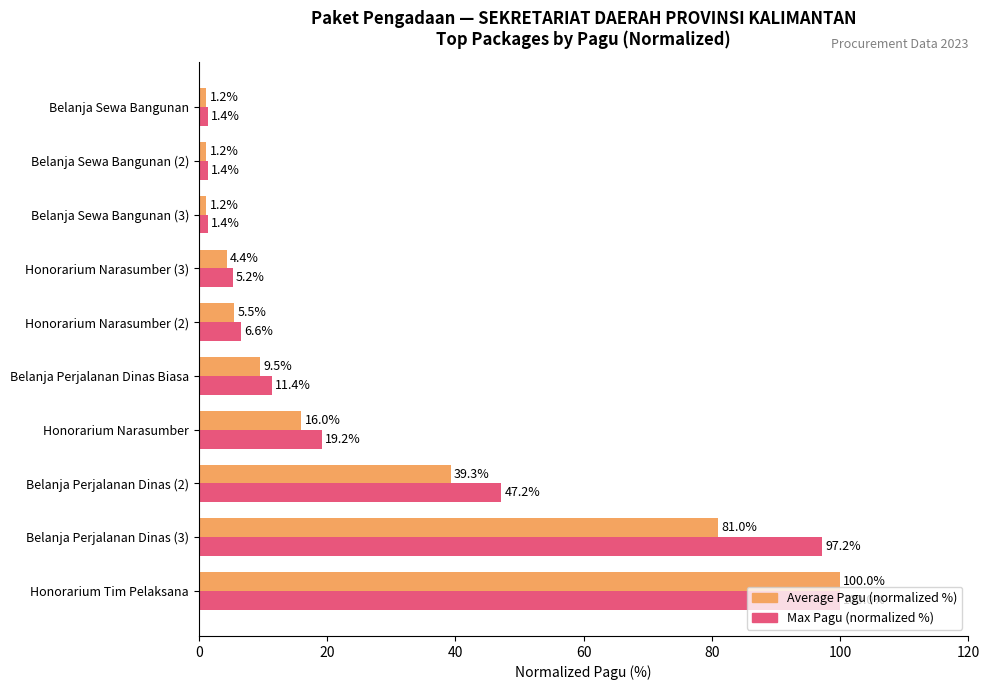

At which category is the sum across all series the highest?

Honorarium Tim Pelaksana